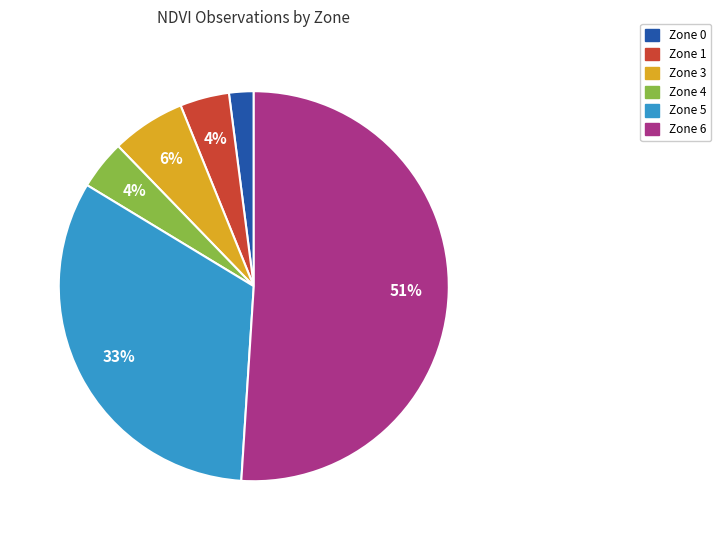

Does Zone 6 account for over 50% of the chart?

Yes